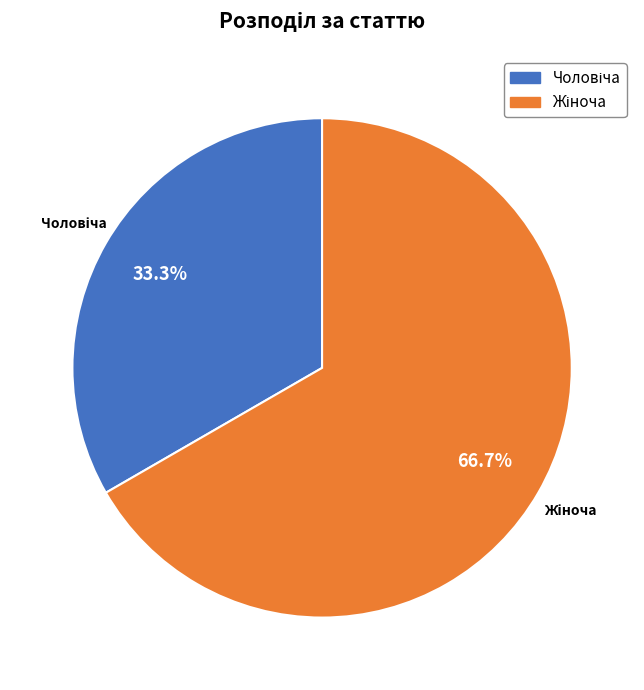

Is there a majority slice in this chart?

Yes